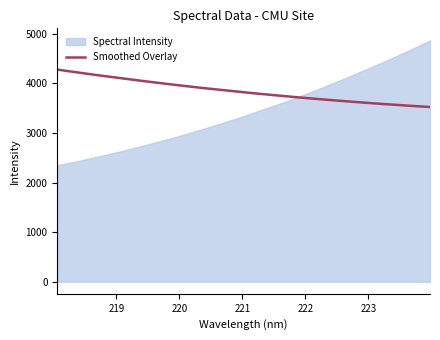

What is the lowest value of the Smoothed Overlay series?

3523.5